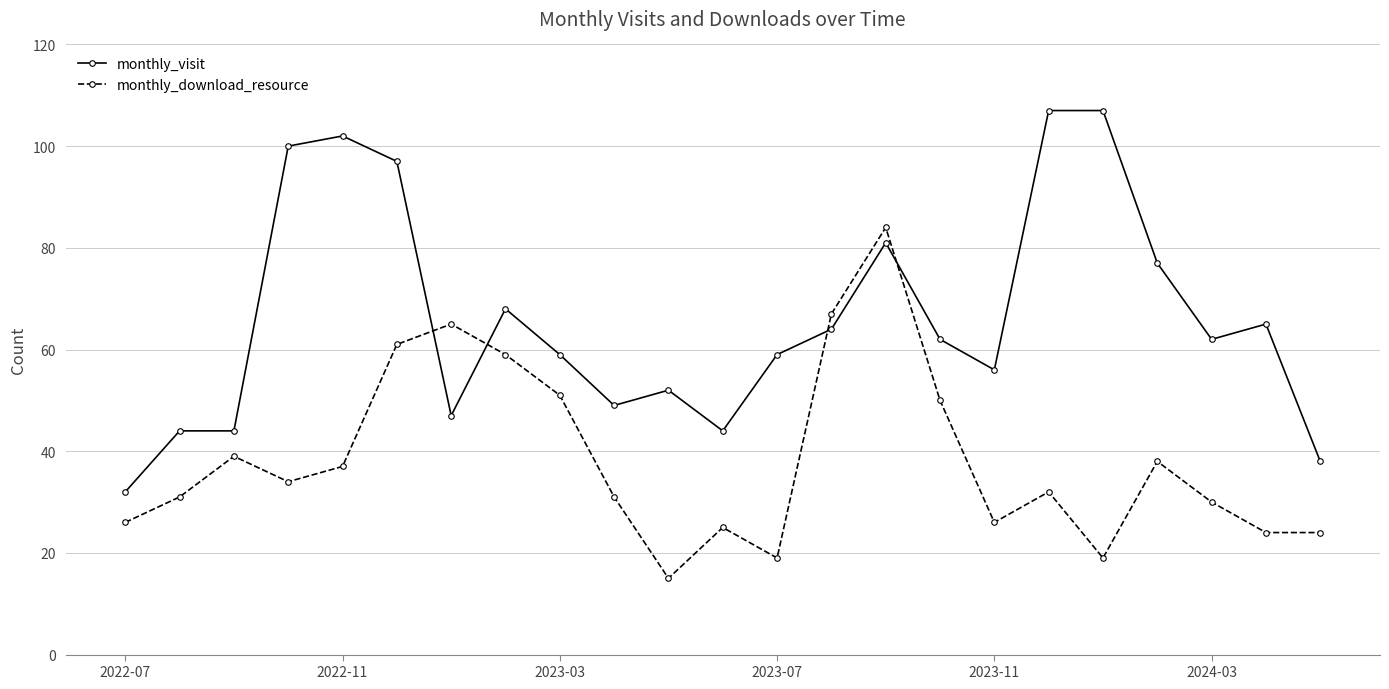

What is the sum of all monthly_visit values?

1516